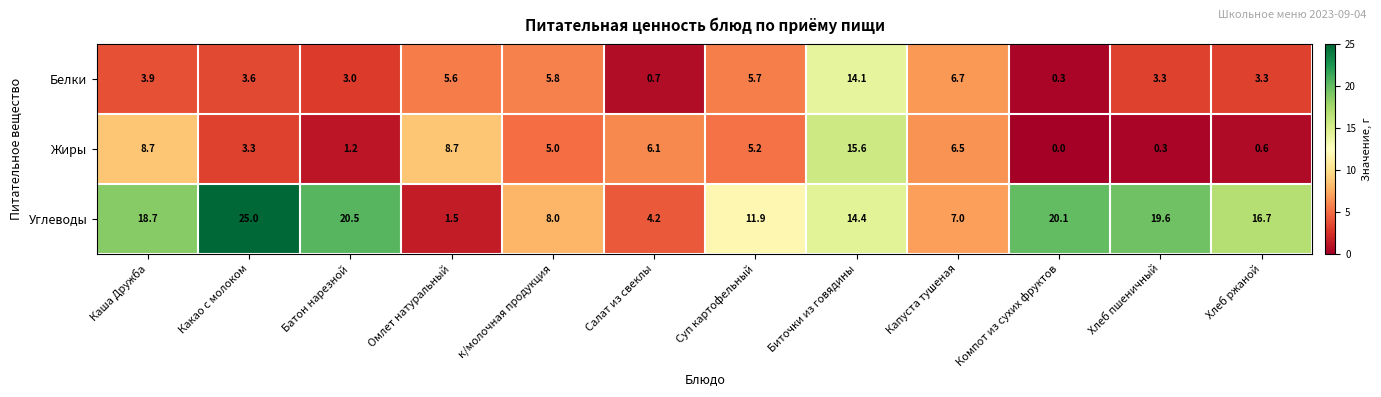

How many data points in Углеводы are above 16?

6